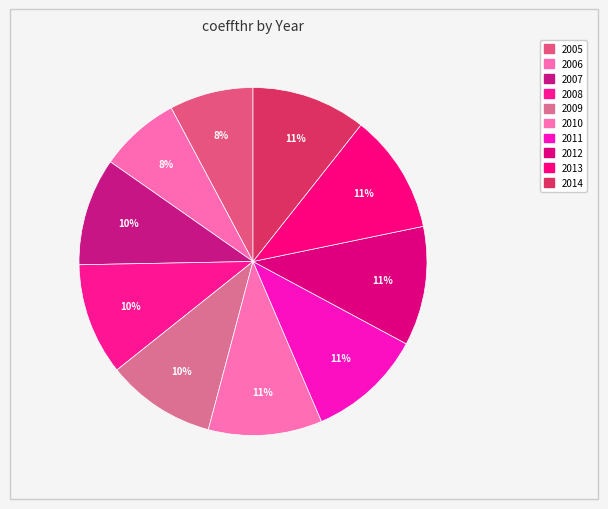

How many slices are in this pie chart?

10